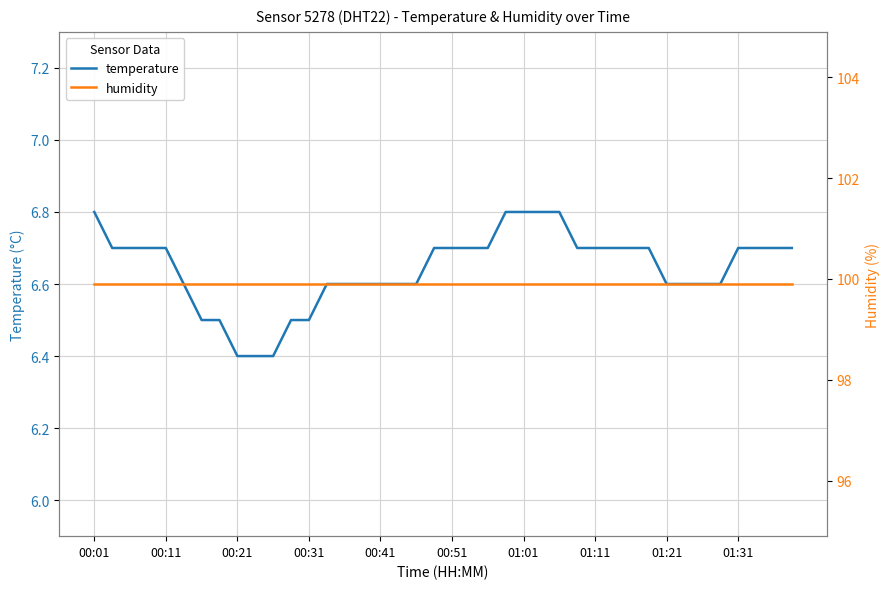

What are all the series names shown in the legend?

temperature, humidity